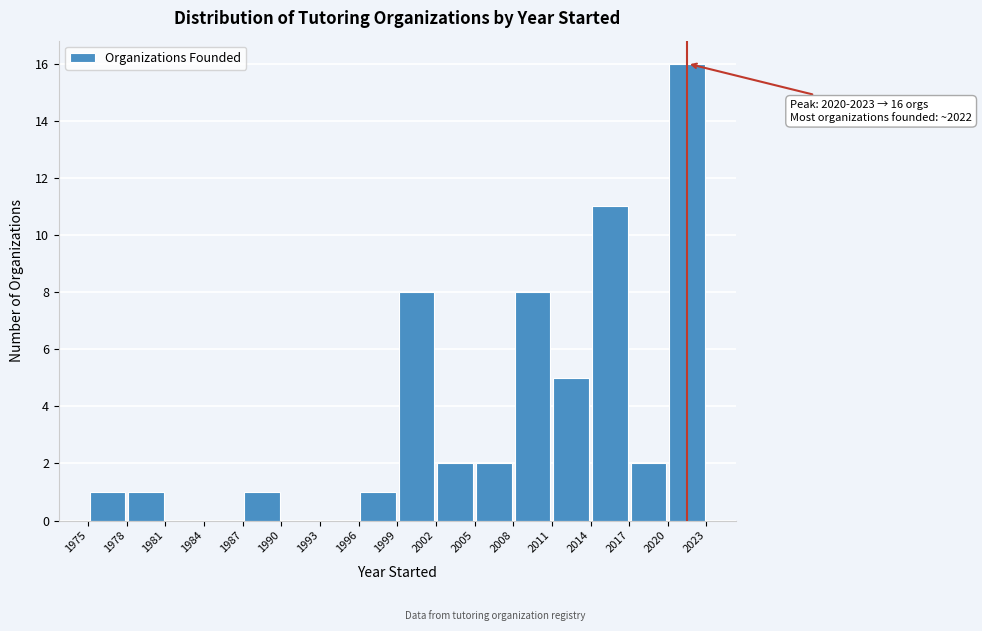

Over which range of the x-axis is the bar tallest?

2020 to 2023